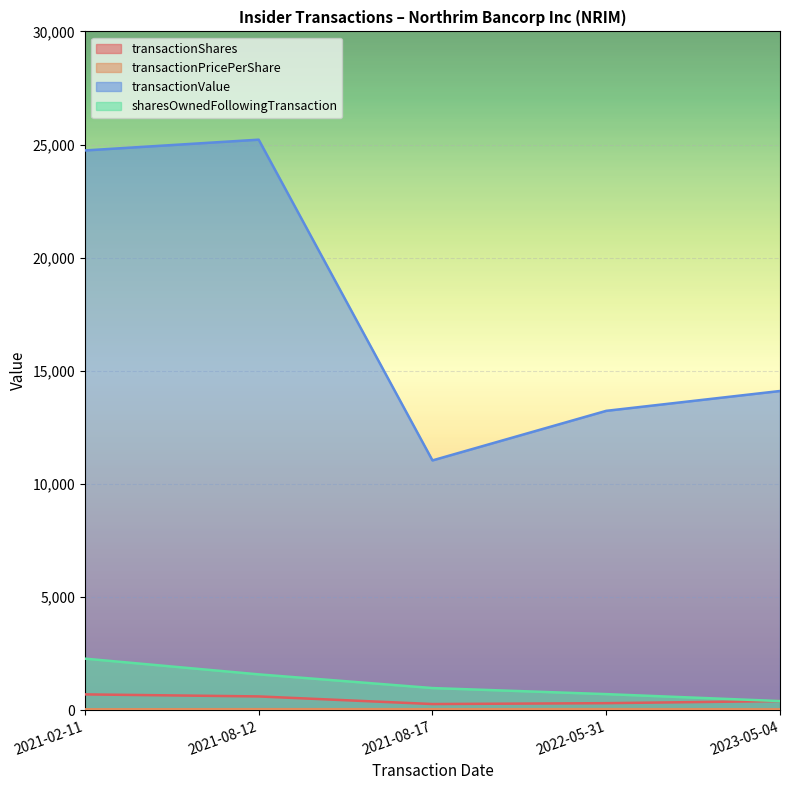

Which series has the largest range (max minus min)?

transactionValue